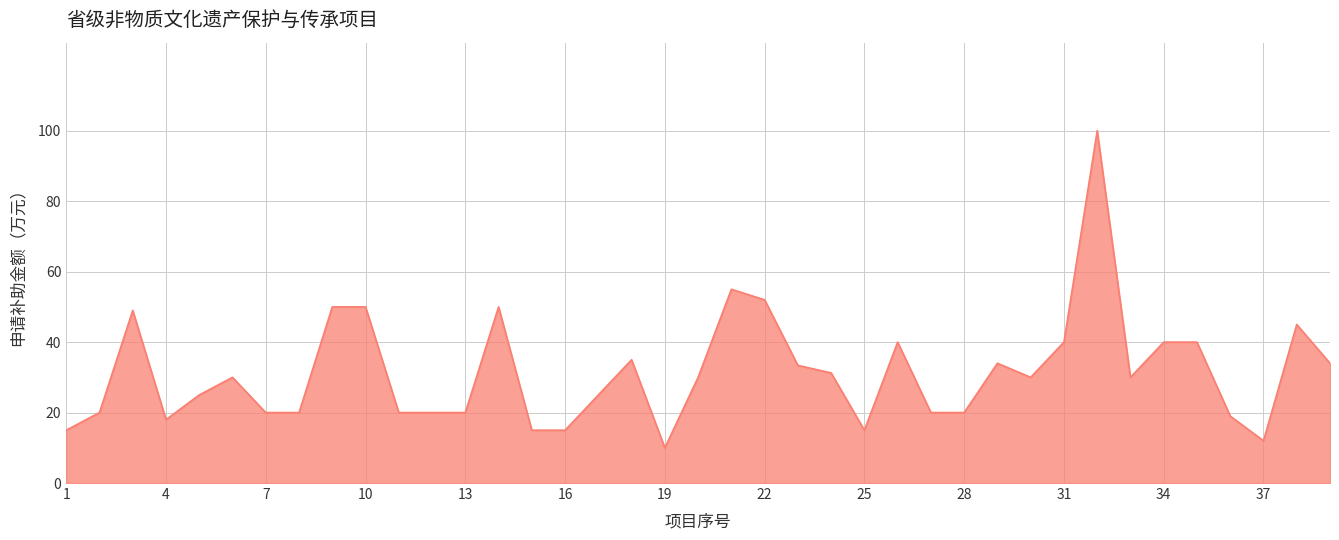

What is the difference between the maximum and minimum values?

90.0